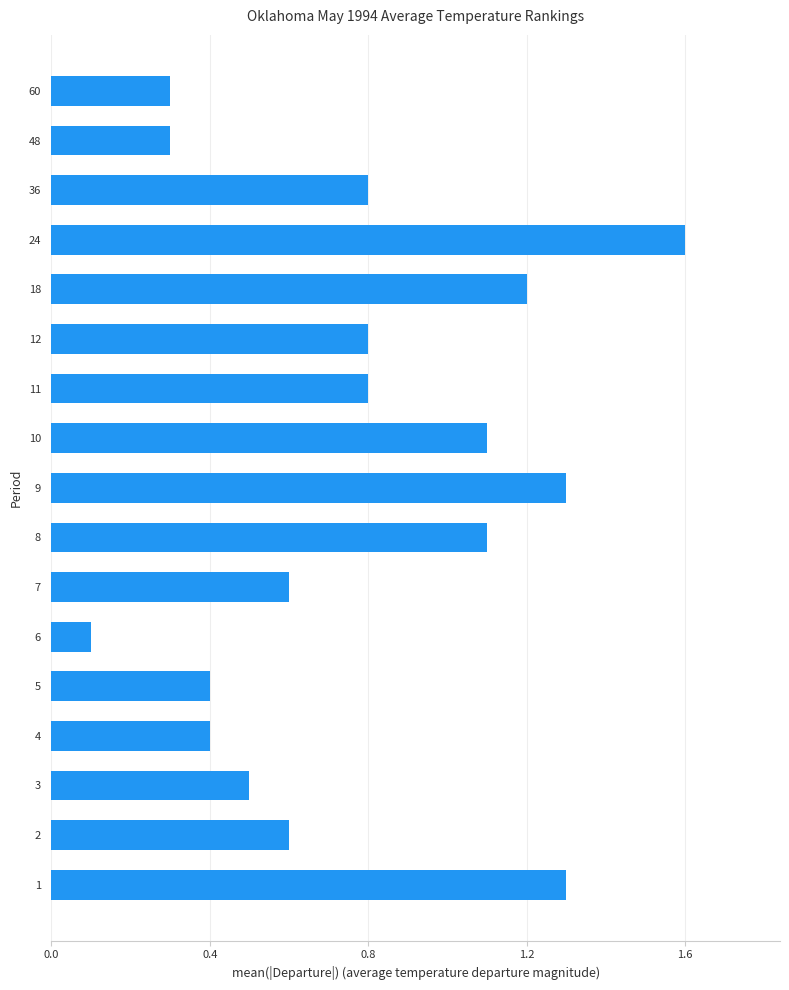

Where is the data nearest to the value 0?

6